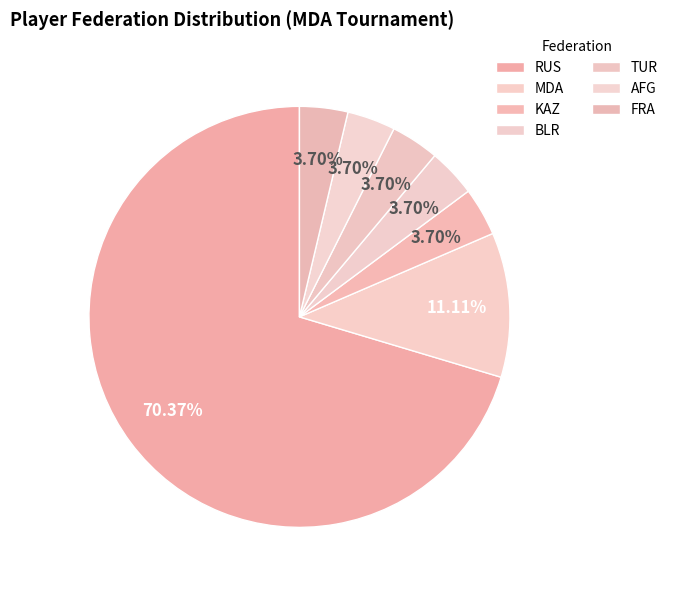

Do MDA and AFG together represent more than half of the pie?

No